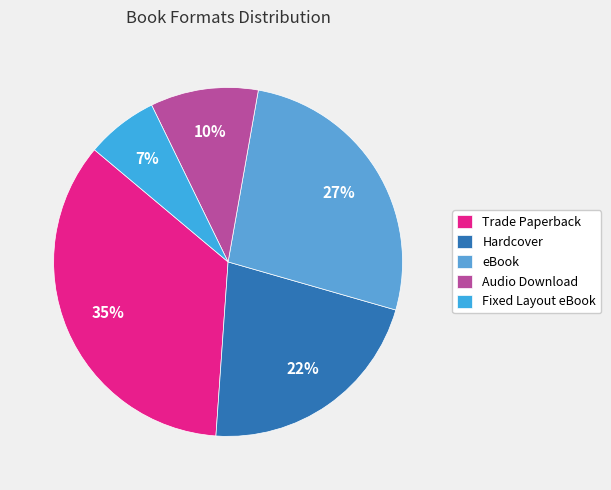

Which category has the smallest portion of the pie?

Fixed Layout eBook